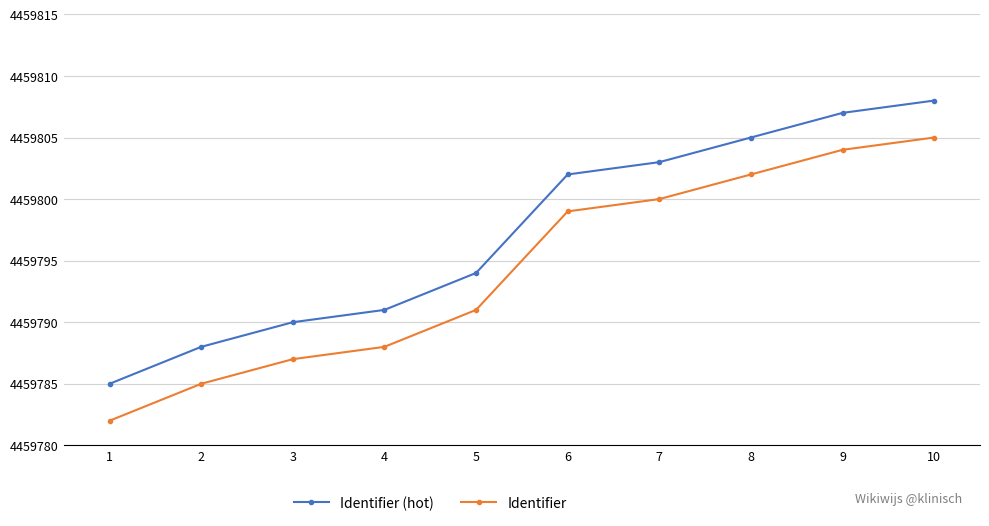

What is the average value of the Identifier series?

4459794